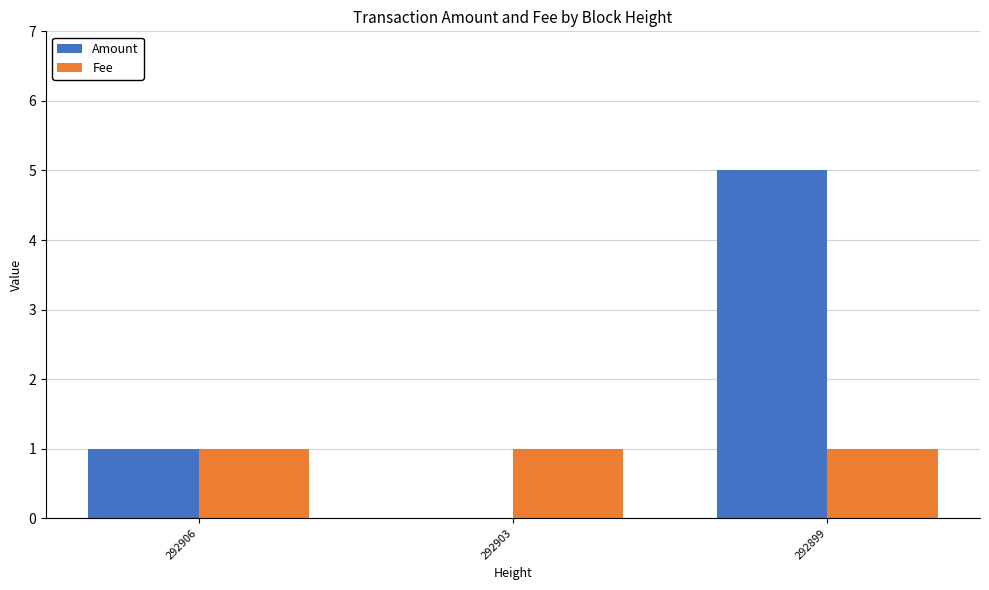

True or false: Fee has a value of 0 at 292899.

False